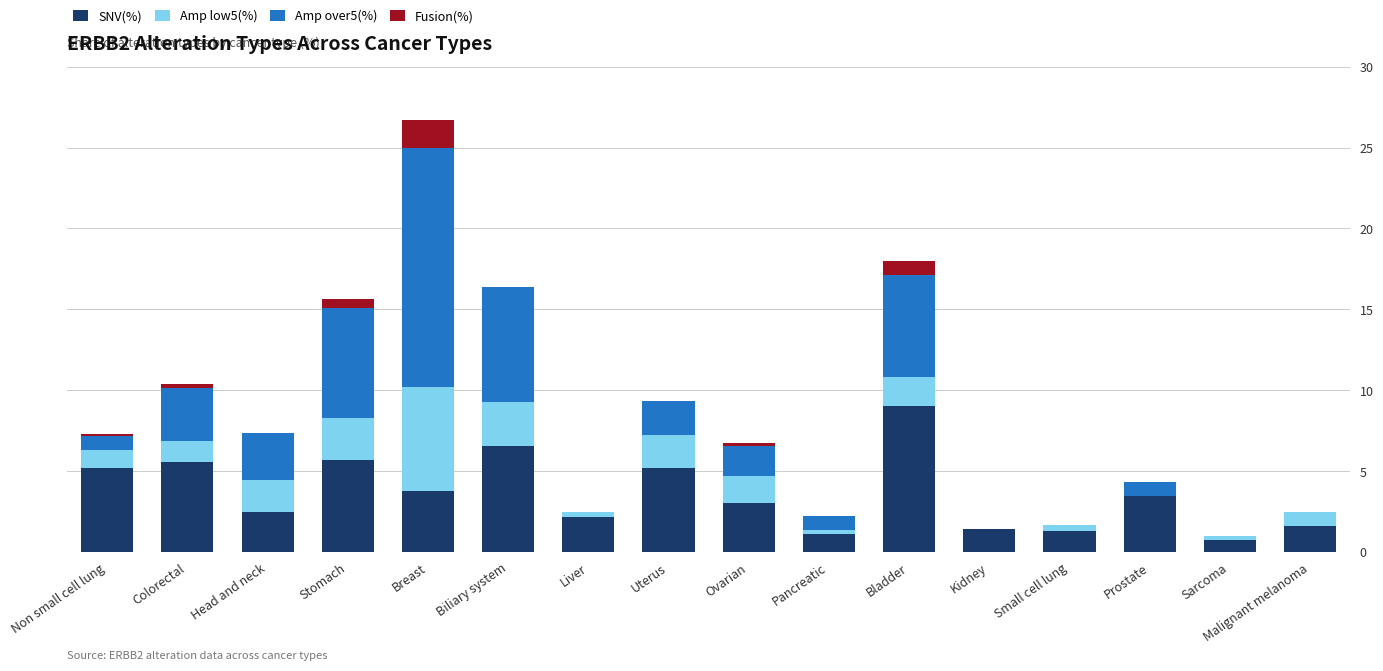

True or false: SNV(%) has a value of 1.6 at Malignant melanoma.

True